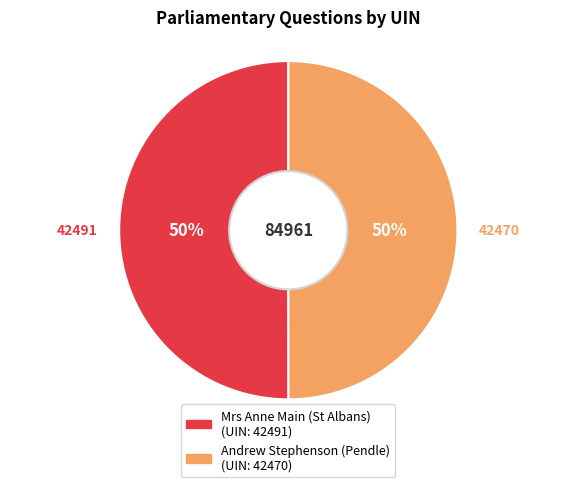

How many segments does this pie chart have?

2